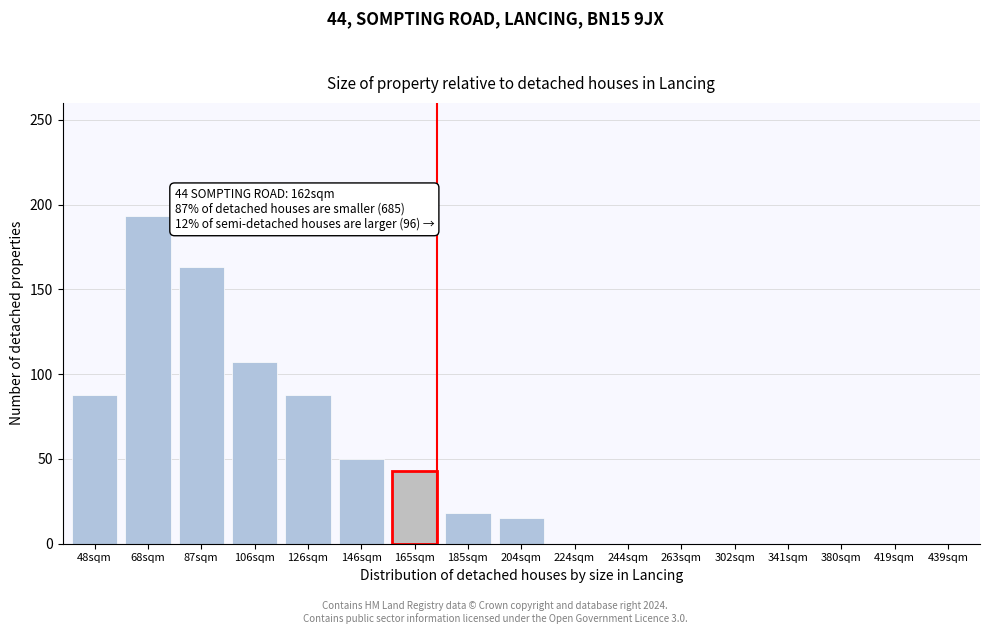

Reading right to left, list all the values displayed in this chart.

439sqm=0	419sqm=0	380sqm=0	341sqm=0	302sqm=0	263sqm=0	244sqm=0	224sqm=0	204sqm=15	185sqm=18	165sqm=43	146sqm=50	126sqm=88	106sqm=107	87sqm=163	68sqm=193	48sqm=88